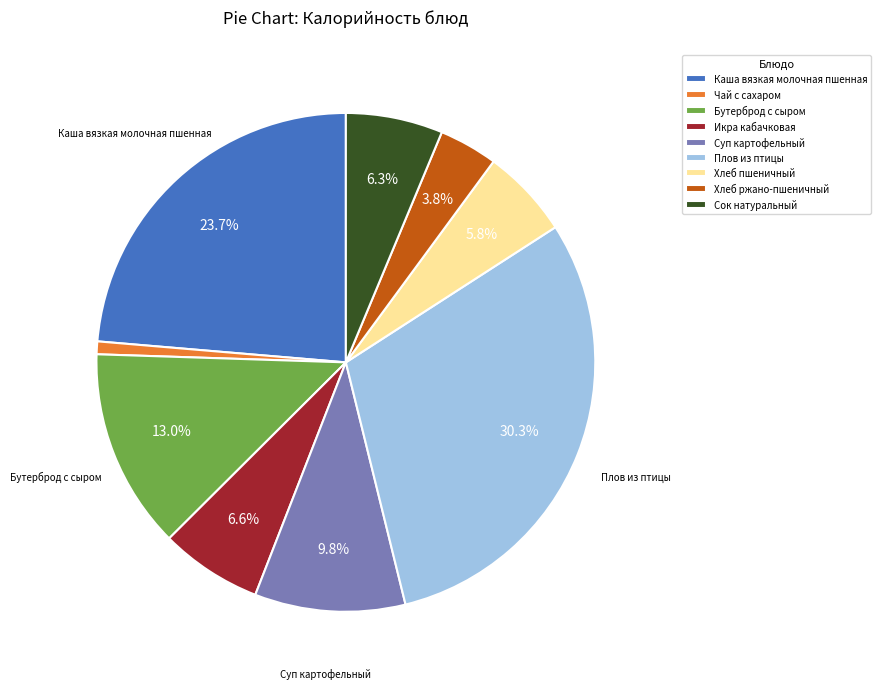

Do Хлеб ржано-пшеничный and Суп картофельный together represent more than half of the pie?

No